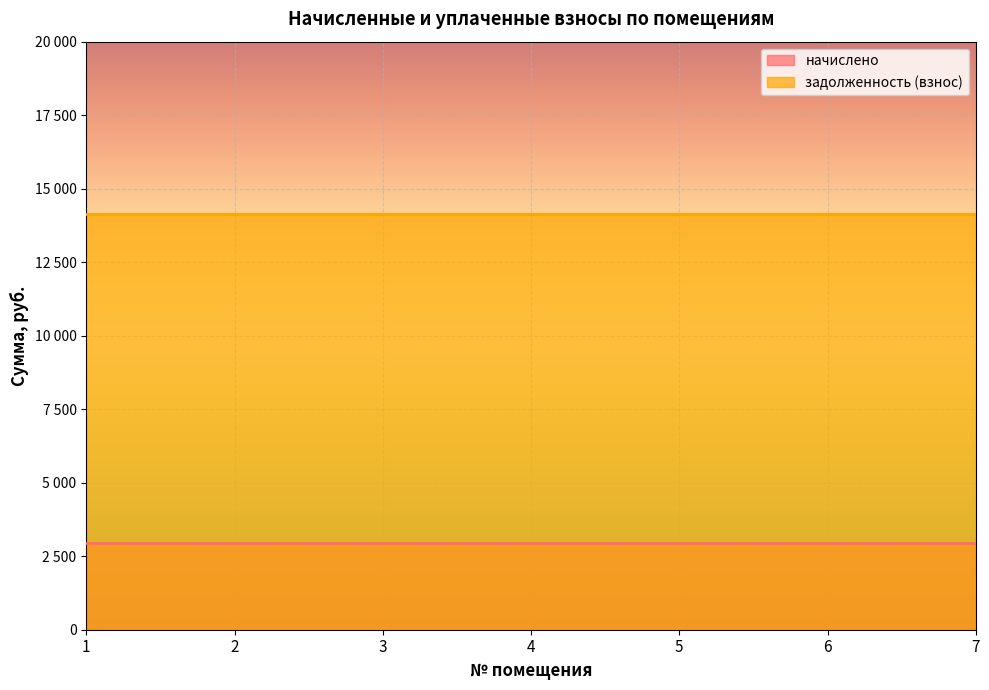

What is the value of the начислено point at the 5th from the left?

2959.8